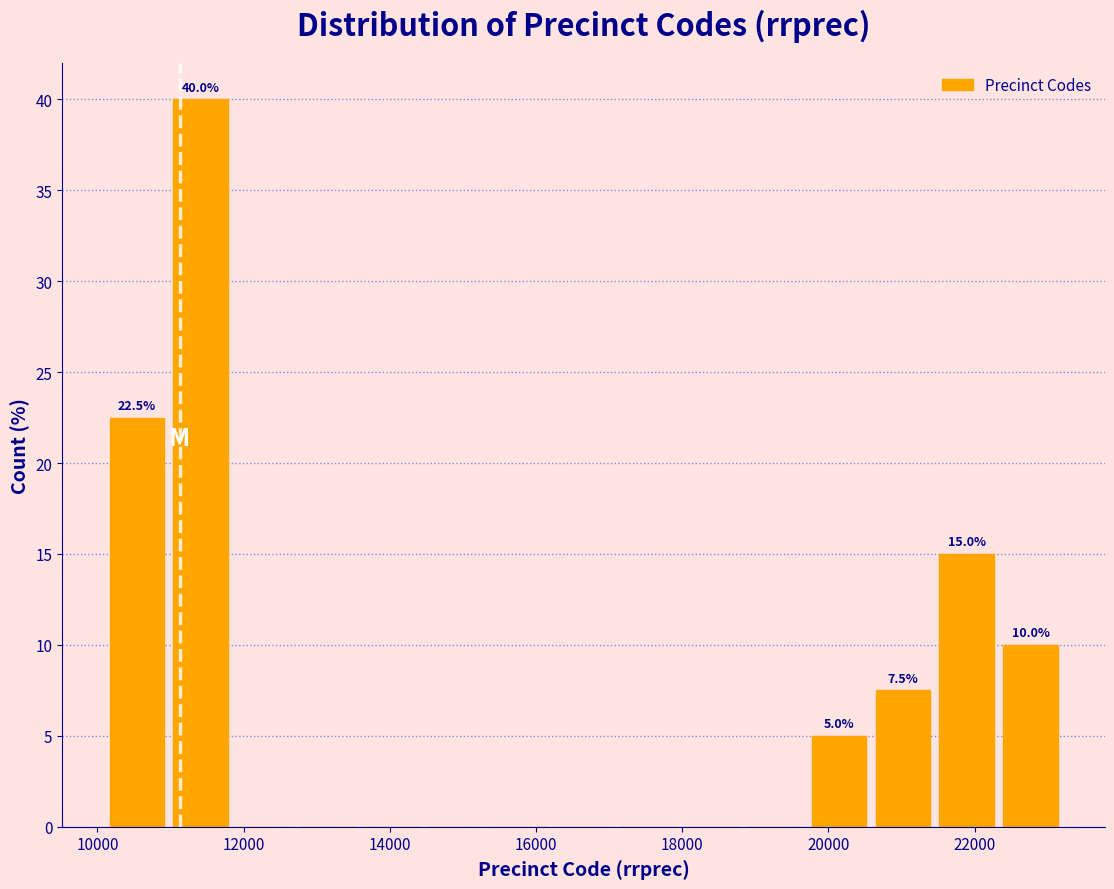

Which range on the x-axis has the tallest bar?

11000 to 11800